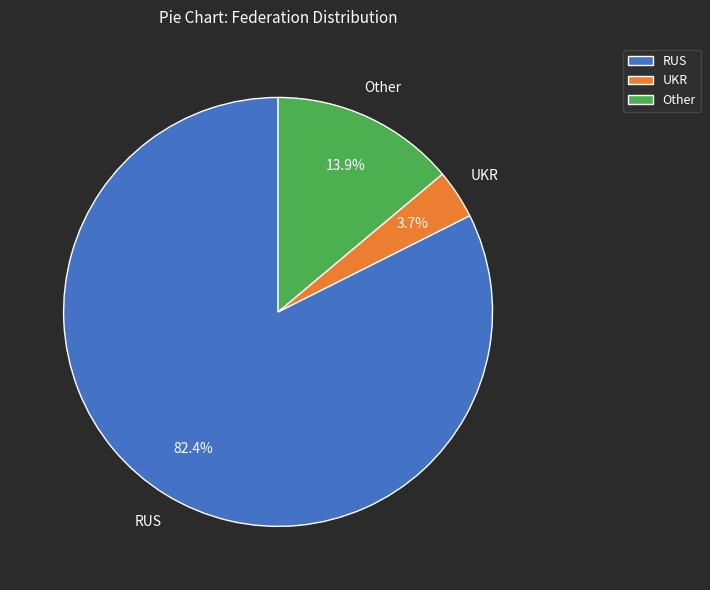

What is the ratio of the value at UKR to the value at Other?

0.3